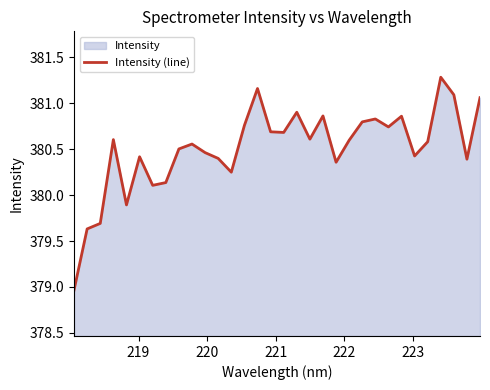

What is the greatest value displayed?

381.3